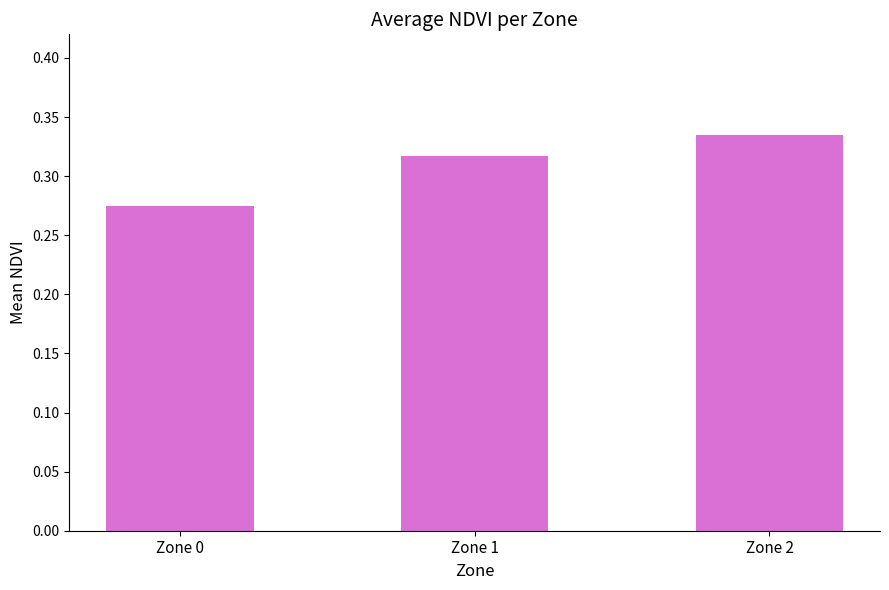

Which has a higher value, Zone 0 or Zone 2?

Zone 2